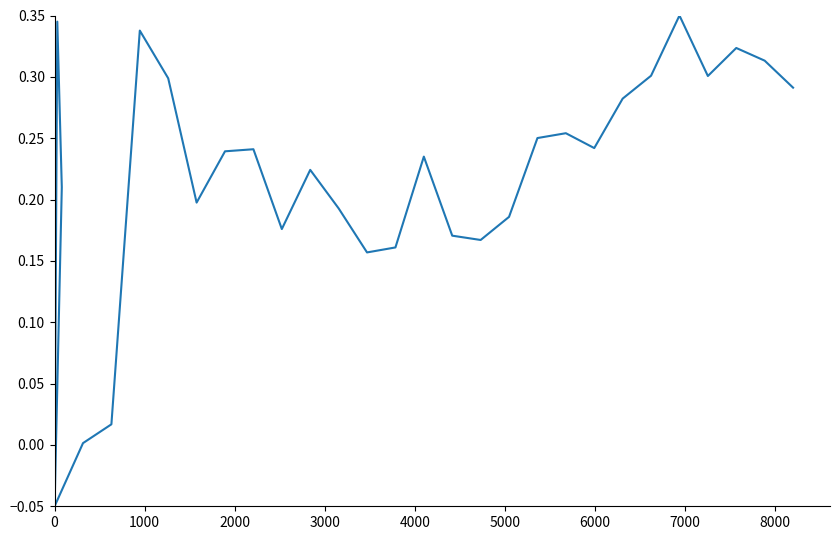

Reading right to left, extract all data points from this chart.

0.3	0.3	0.3	0.3	0.4	0.3	0.3	0.2	0.3	0.3	0.2	0.2	0.2	0.2	0.2	0.2	0.2	0.2	0.2	0.2	0.2	0.2	0.3	0.3	0.0	0.0	-0.1	0.2	0.3	-0.0